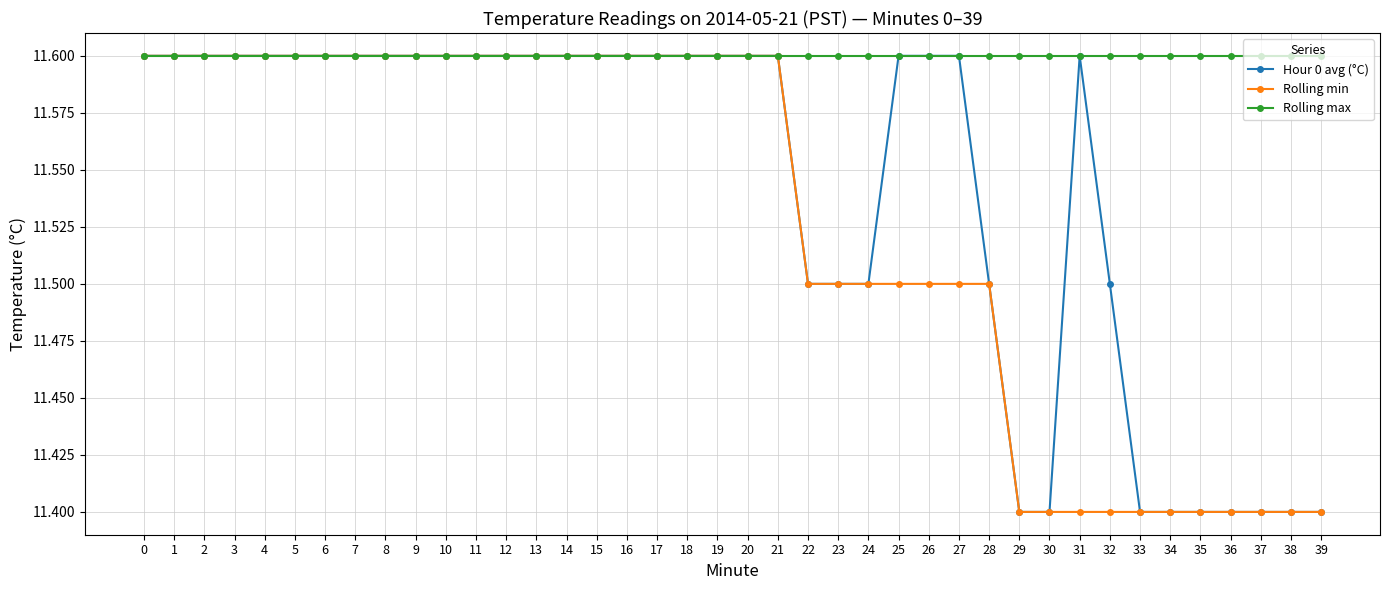

The value of Hour 0 avg (°C) at 28 is 18.8. True or false?

False